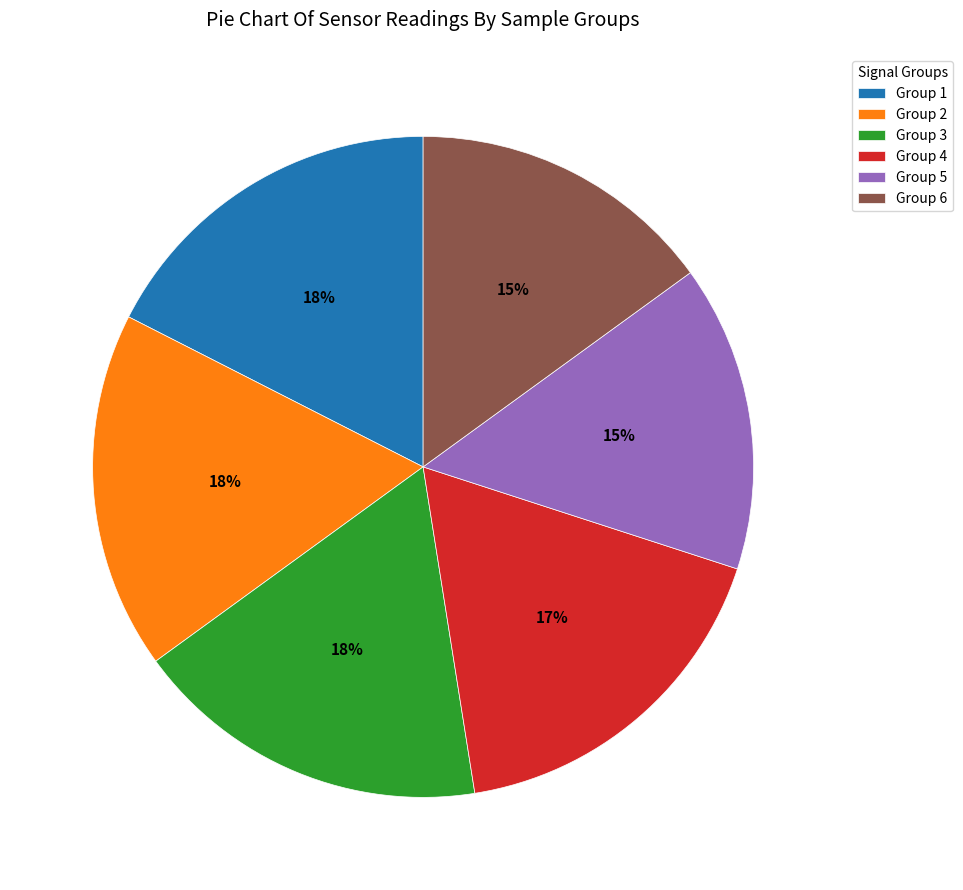

Combined, do Group 1 and Group 2 account for over 50%?

No